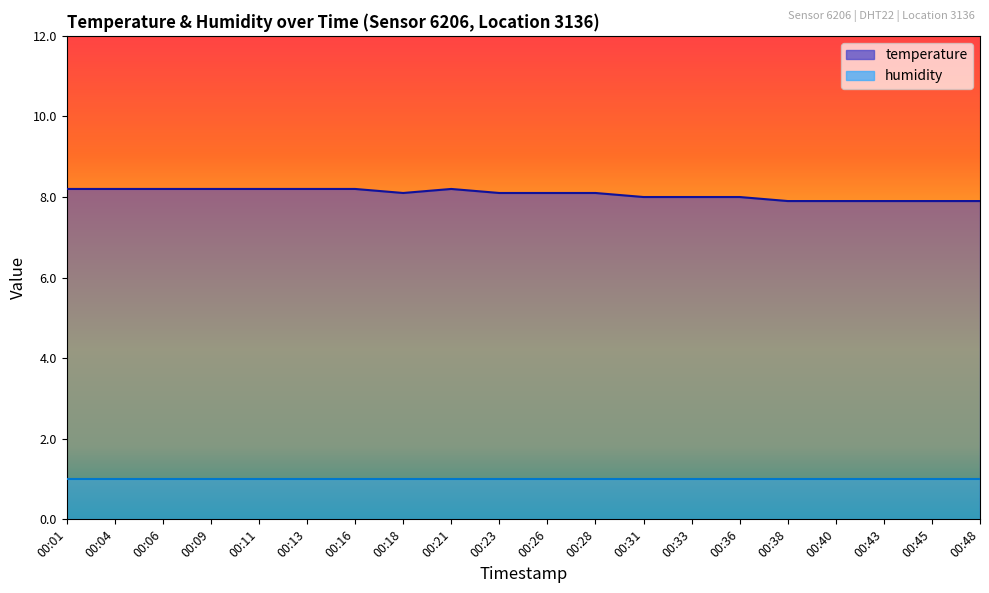

Approximately how many times larger is the value at 00:09 compared to 00:28?

1.0